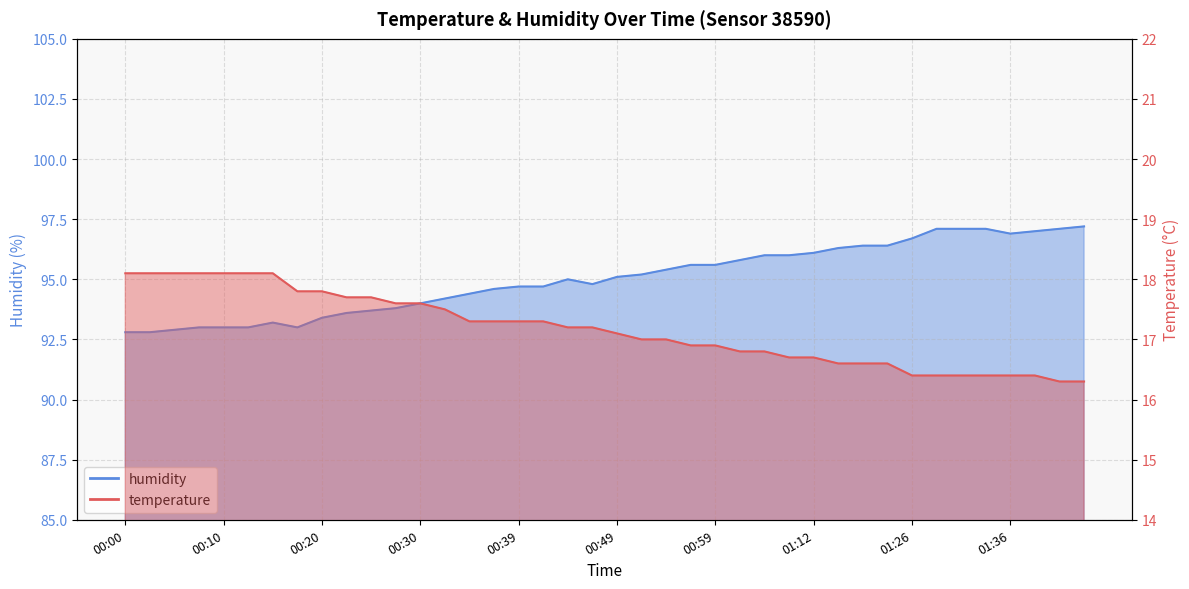

Reading right to left, extract all data points from this chart.

temperature: 01:43=16.3	01:41=16.3	01:38=16.4	01:36=16.4	01:33=16.4	01:31=16.4	01:28=16.4	01:26=16.4	01:20=16.6	01:17=16.6	01:14=16.6	01:12=16.7	01:09=16.7	01:04=16.8	01:01=16.8	00:59=16.9	00:57=16.9	00:54=17.0	00:52=17.0	00:49=17.1	00:47=17.2	00:44=17.2	00:42=17.3	00:39=17.3	00:37=17.3	00:35=17.3	00:32=17.5	00:30=17.6	00:27=17.6	00:25=17.7	00:22=17.7	00:20=17.8	00:18=17.8	00:15=18.1	00:13=18.1	00:10=18.1	00:08=18.1	00:05=18.1	00:03=18.1	00:00=18.1
humidity: 01:43=97.2	01:41=97.1	01:38=97.0	01:36=96.9	01:33=97.1	01:31=97.1	01:28=97.1	01:26=96.7	01:20=96.4	01:17=96.4	01:14=96.3	01:12=96.1	01:09=96.0	01:04=96.0	01:01=95.8	00:59=95.6	00:57=95.6	00:54=95.4	00:52=95.2	00:49=95.1	00:47=94.8	00:44=95.0	00:42=94.7	00:39=94.7	00:37=94.6	00:35=94.4	00:32=94.2	00:30=94.0	00:27=93.8	00:25=93.7	00:22=93.6	00:20=93.4	00:18=93.0	00:15=93.2	00:13=93.0	00:10=93.0	00:08=93.0	00:05=92.9	00:03=92.8	00:00=92.8